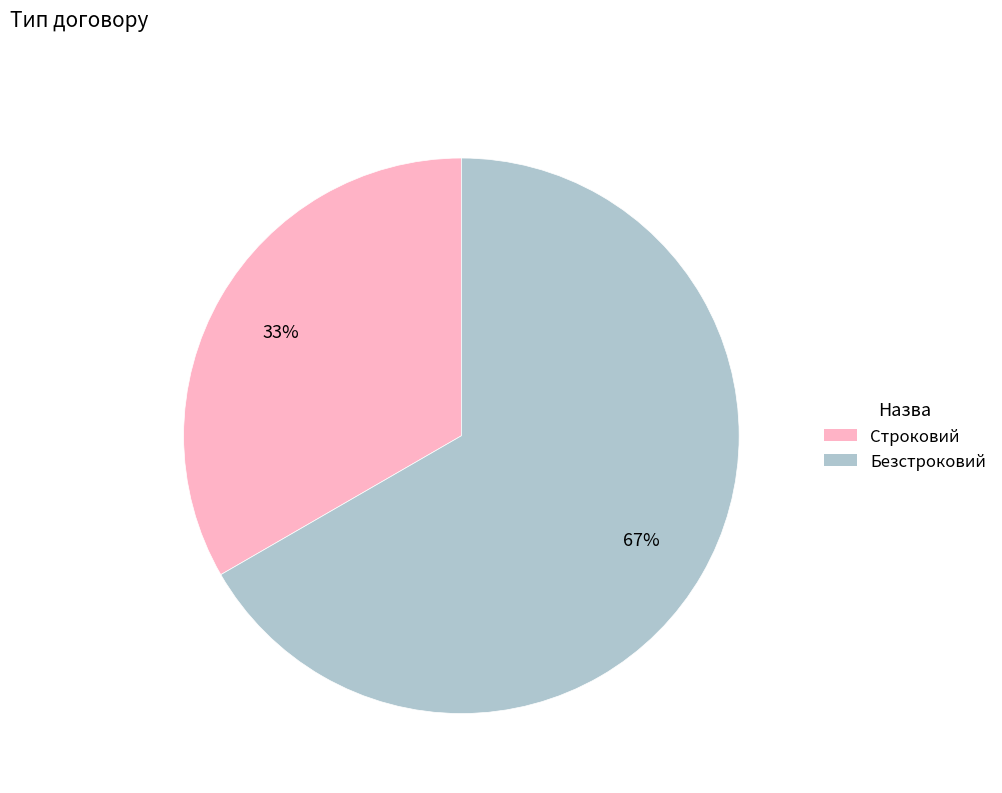

Rank the categories by value from highest to lowest.

Безстроковий, Строковий